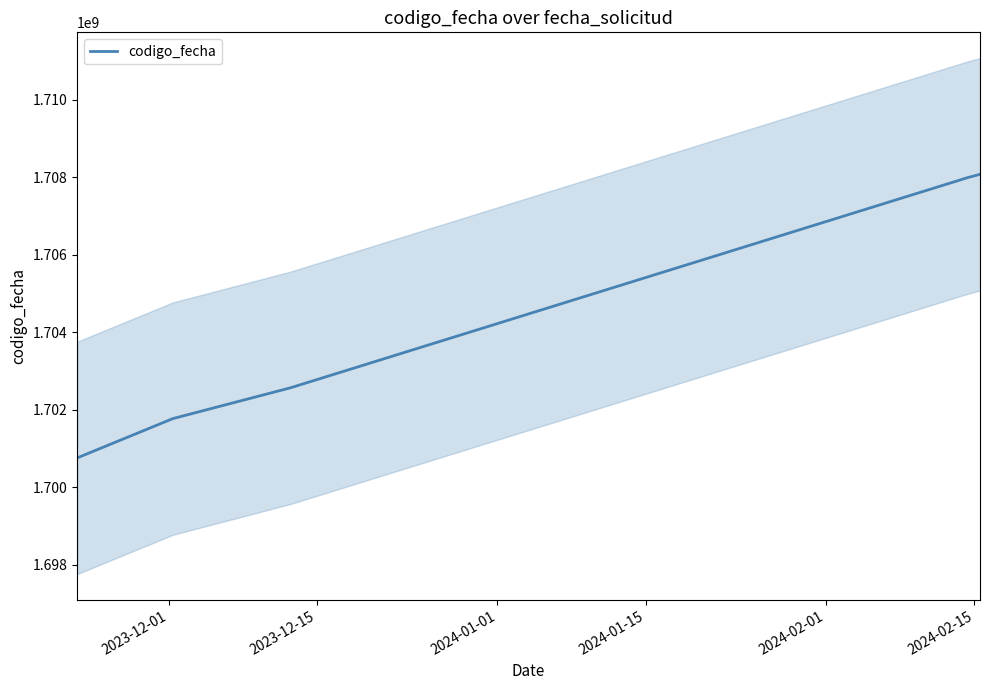

How many data points are less than 1702562909?

2